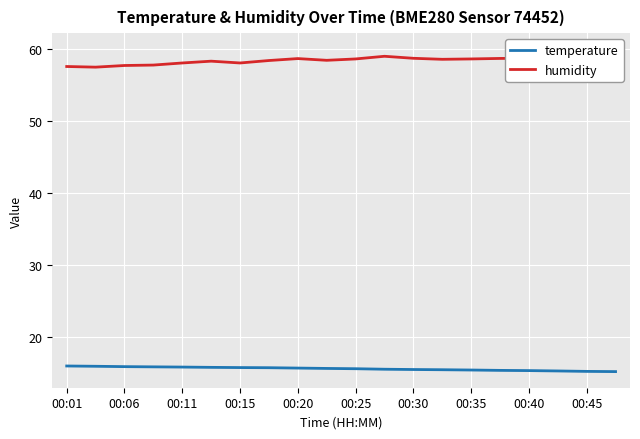

The value of temperature at 00:20 is 15.7. True or false?

True